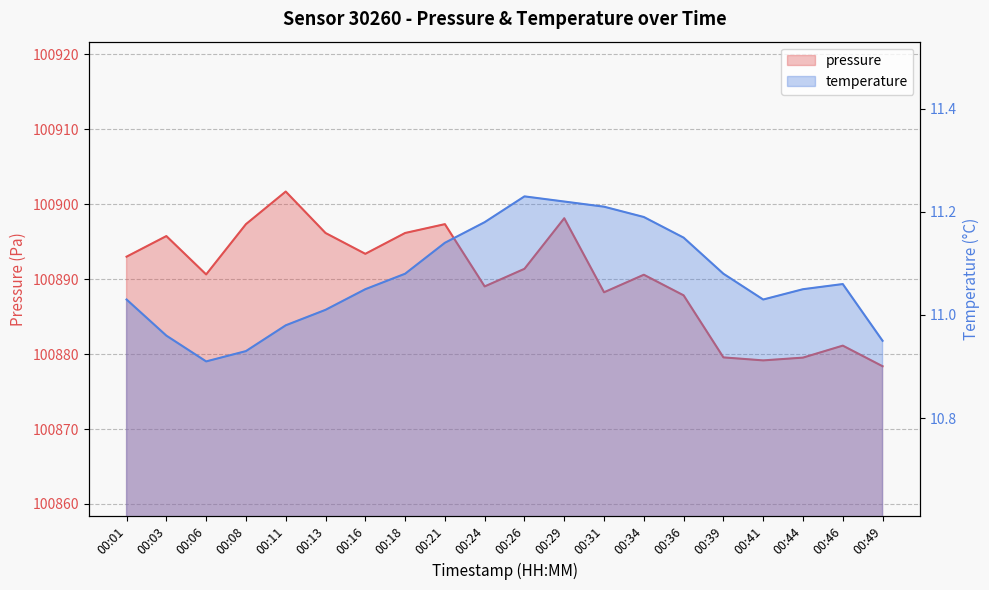

Where is the first local minimum for temperature?

00:06